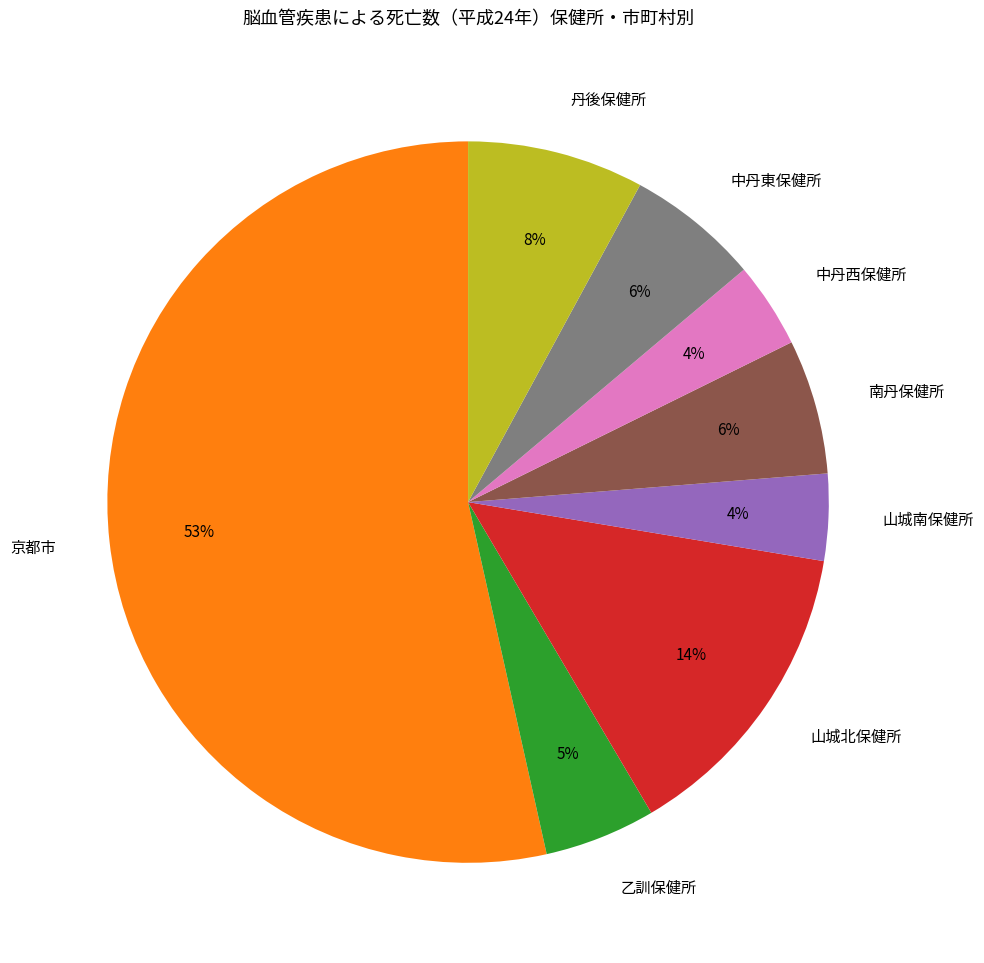

What is the ratio of the value at 中丹西保健所 to the value at 丹後保健所?

0.5